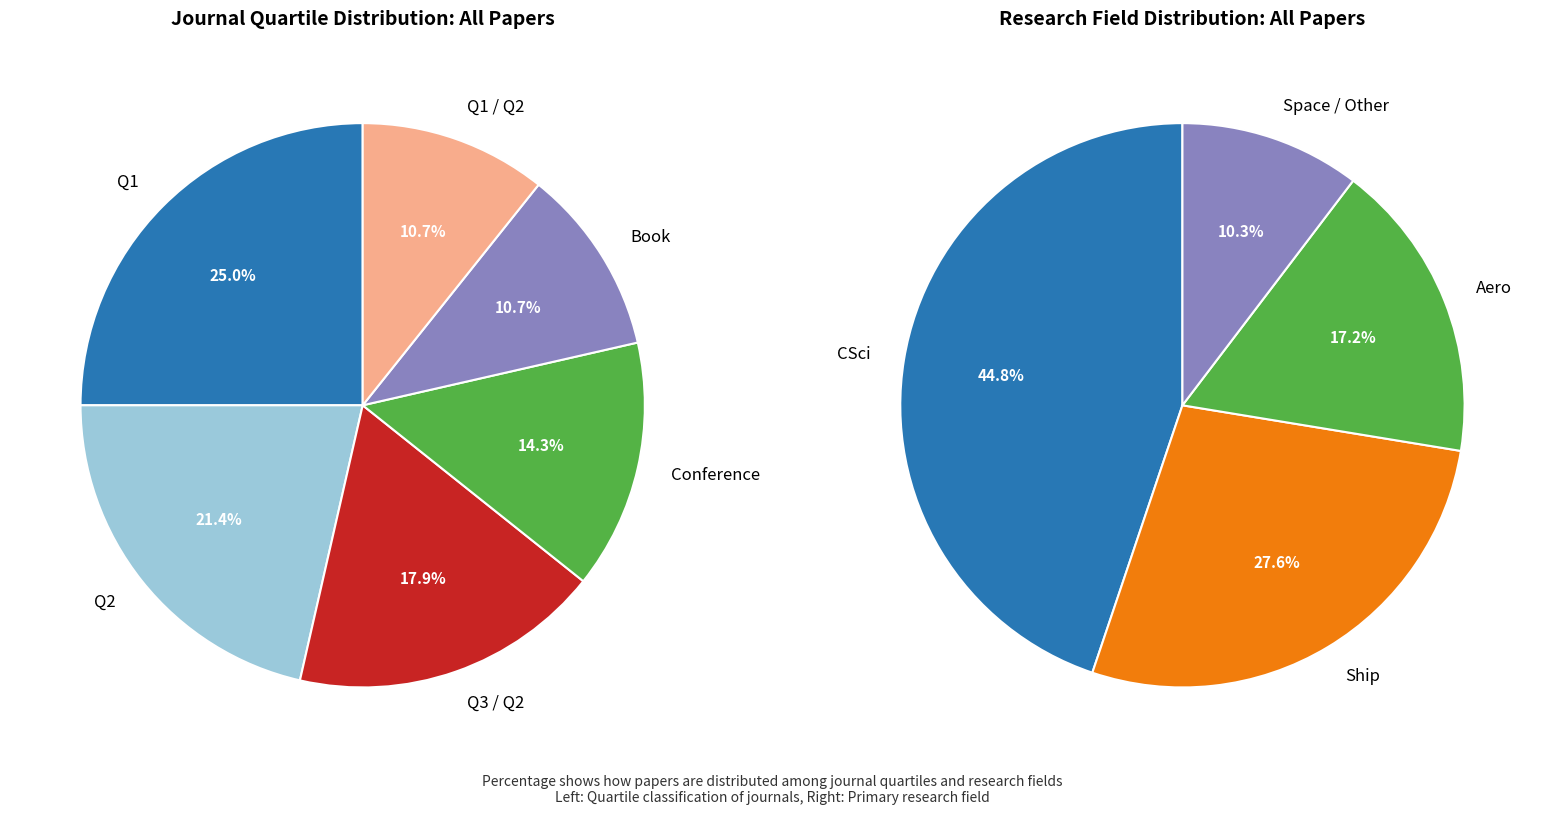

Rank the categories by value from lowest to highest.

Book, Q1 / Q2, Conference, Q3 / Q2, Q2, Q1